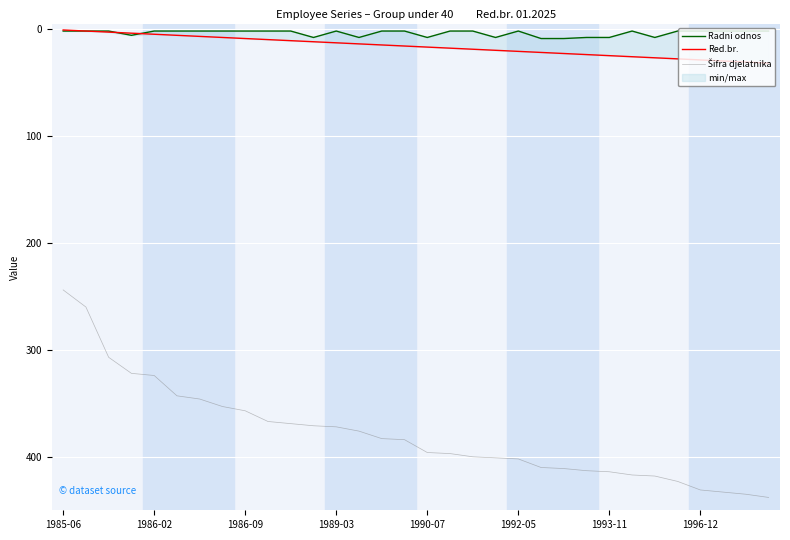

Which category has the lowest value in the Red.br. series?

1985-06